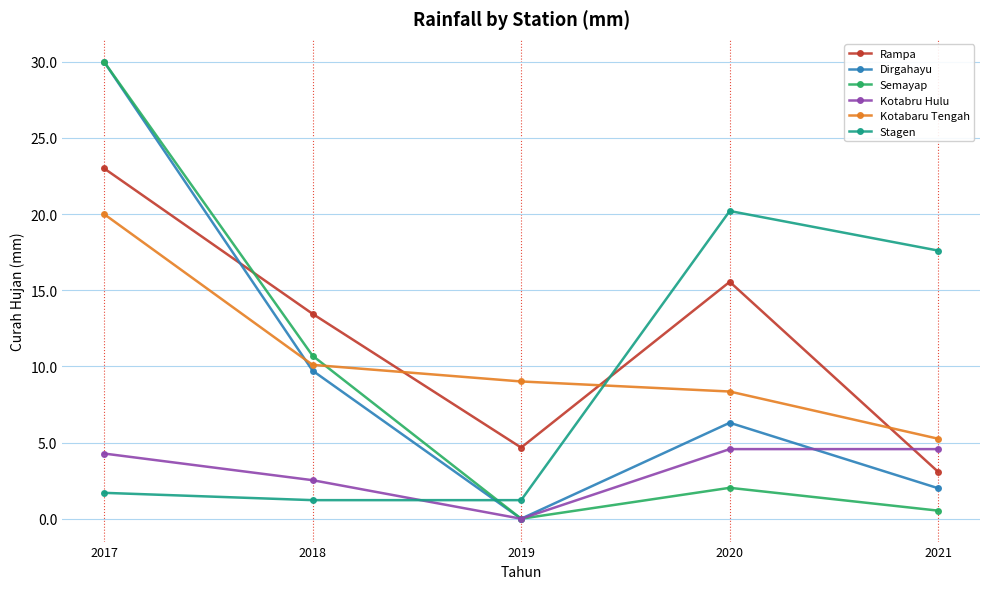

What is the difference between the highest and lowest values at 2019?

9.0